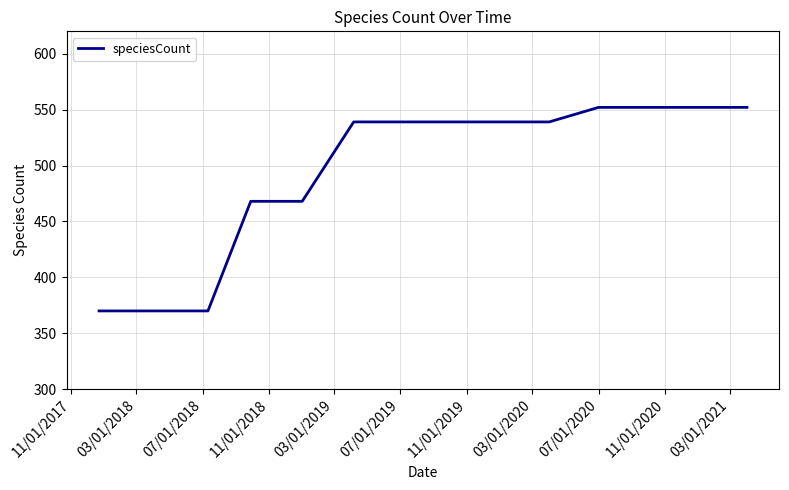

What is the minimum value shown in the chart?

370